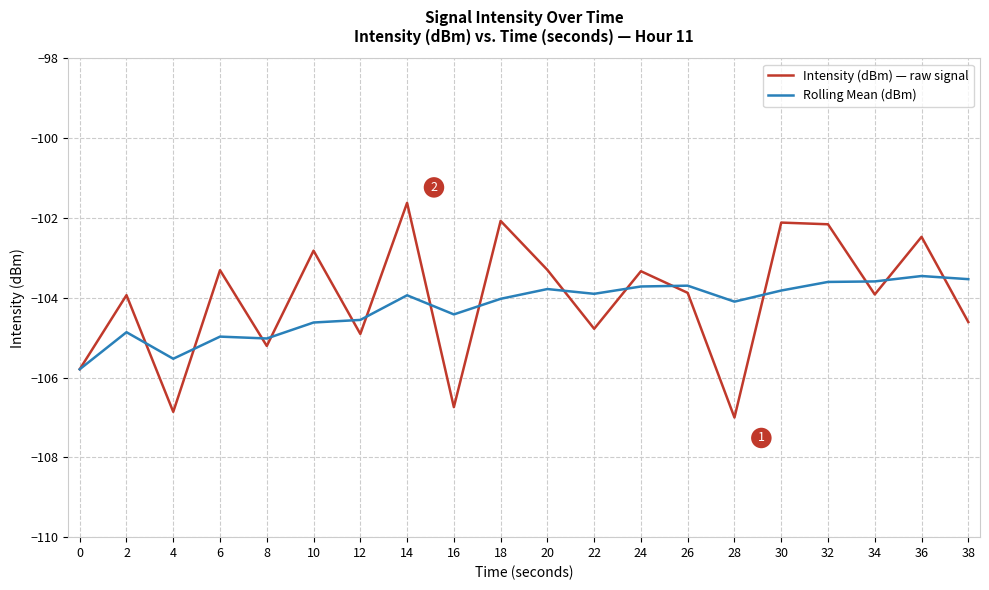

Where is the first local maximum for Rolling Mean (dBm)?

2